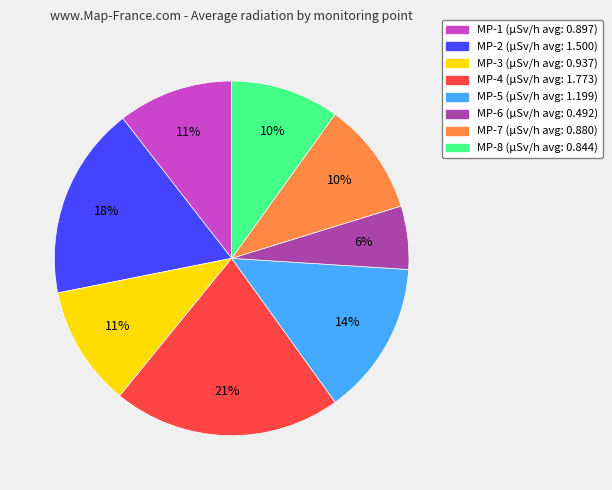

Does any single category account for the majority?

No